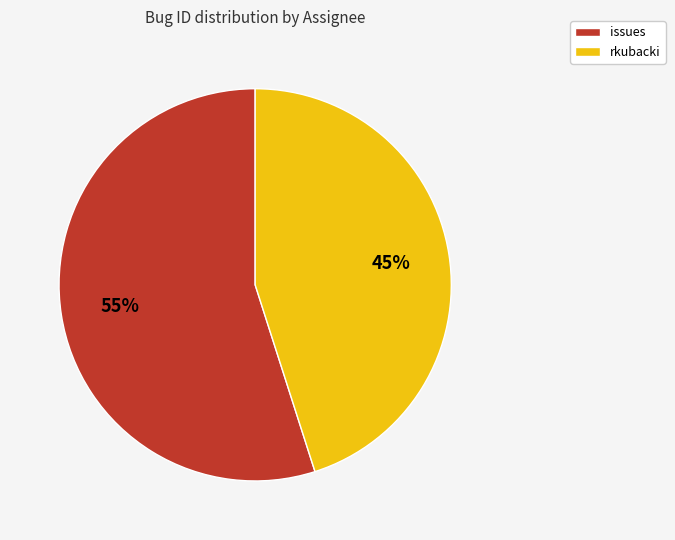

Rank the categories by value from highest to lowest.

issues, rkubacki